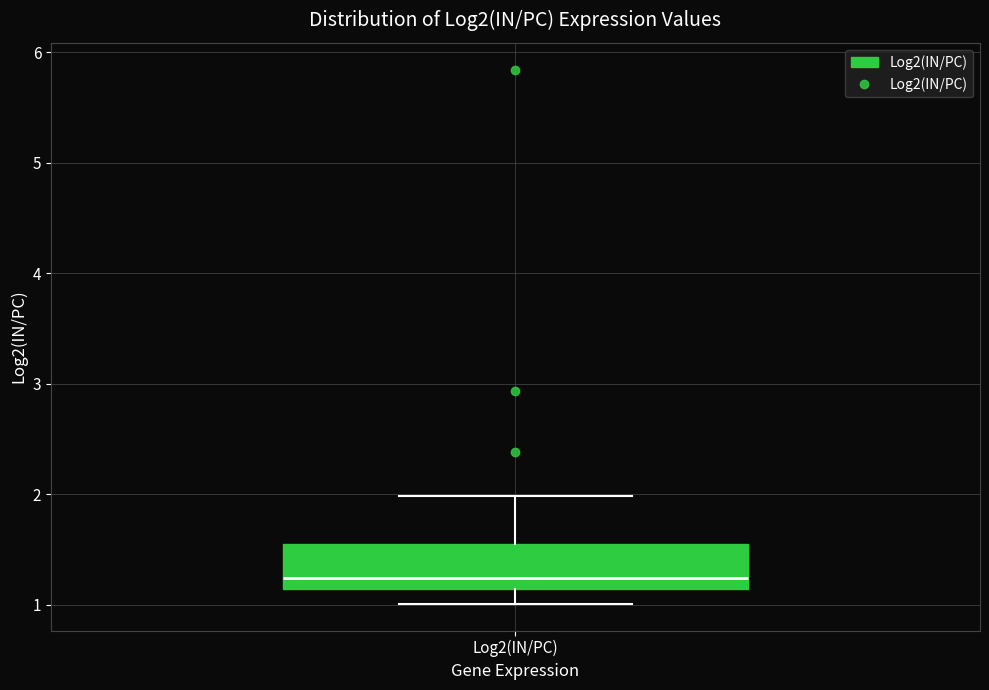

Where does the median line of the box for Log2(IN/PC) sit on the y-axis? The values are not printed on the chart, so give them approximately, as read against the axis.

1.2